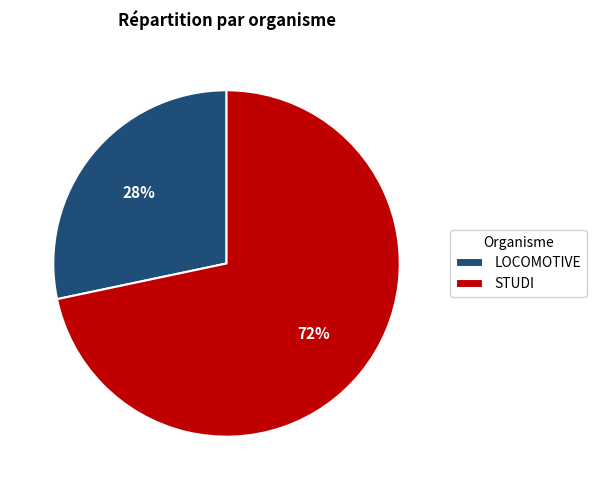

True or false: LOCOMOTIVE accounts for 17% of the total.

False